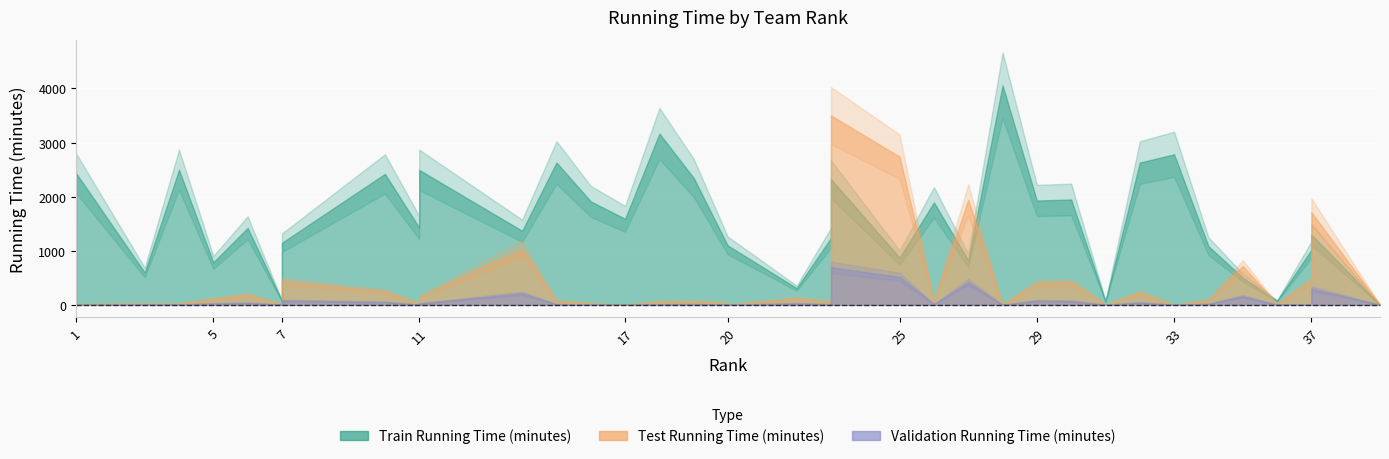

What is the sum of all Test Running Time (minutes) values?

15129